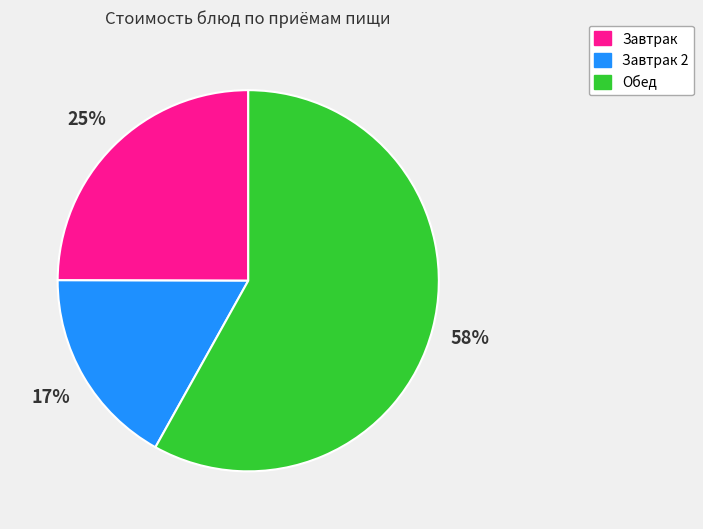

To the nearest percent, what is the average slice percentage?

33%